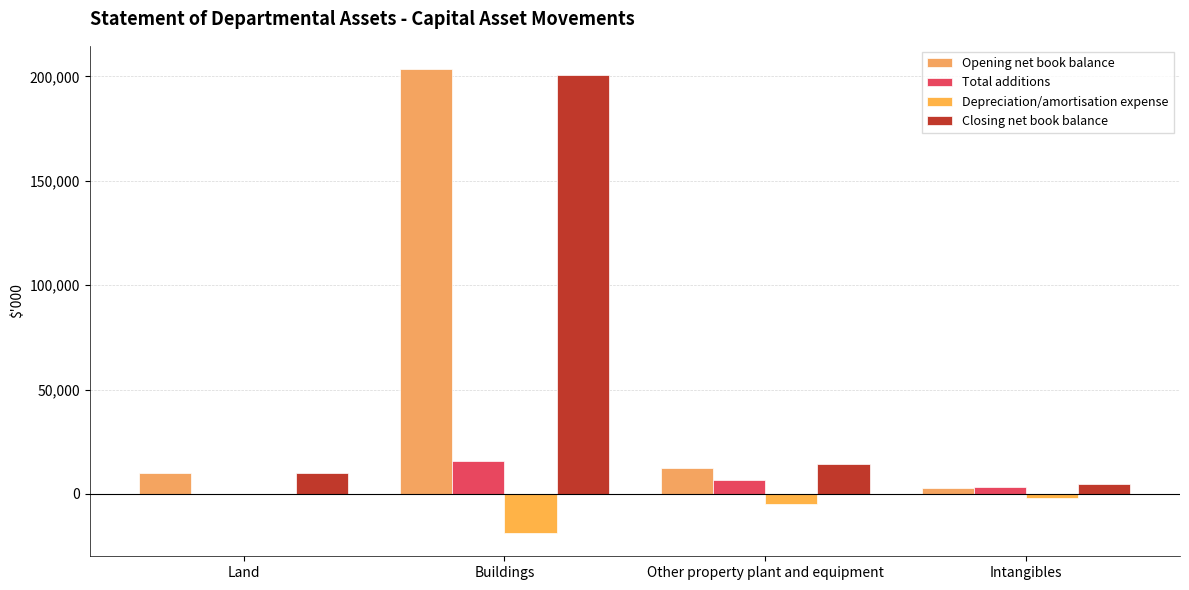

Is it true that Opening net book balance equals 5193 at Other property plant and equipment?

False